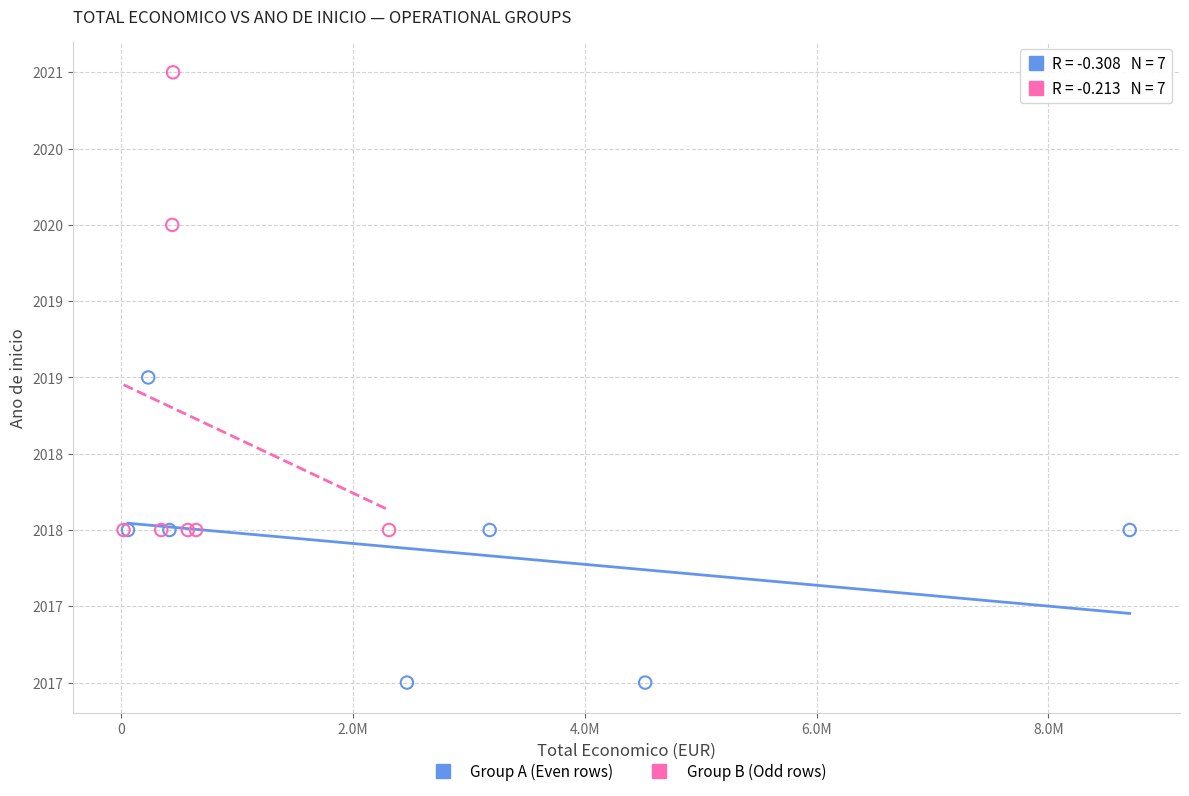

What are all the series names shown in the legend?

Group A (Even rows), Group B (Odd rows)